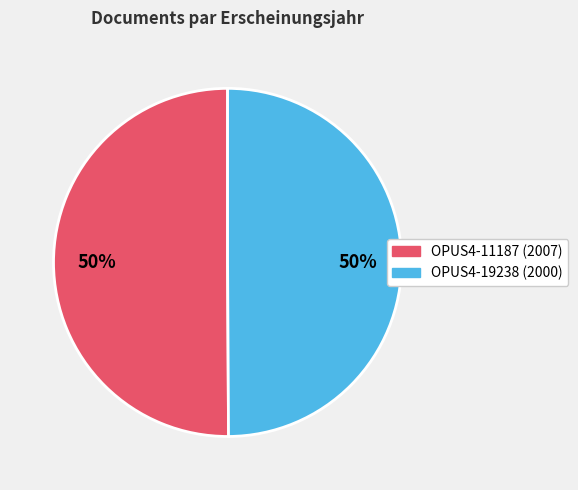

How many segments does this pie chart have?

2